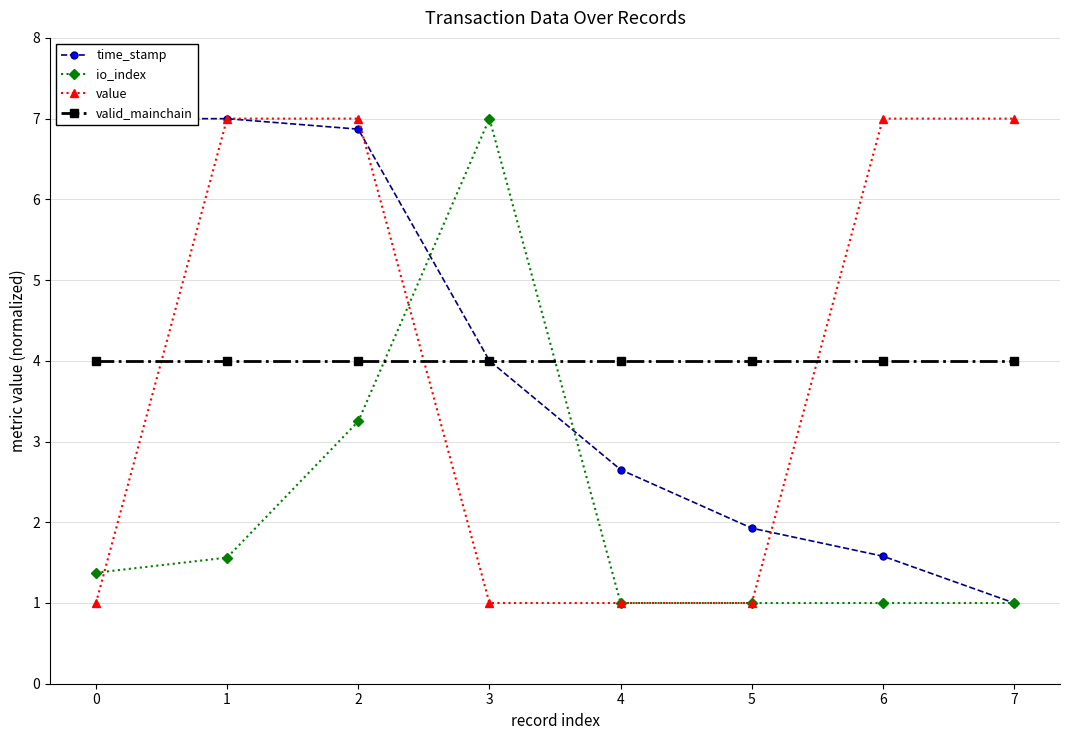

Does the chart have visible grid lines?

Yes